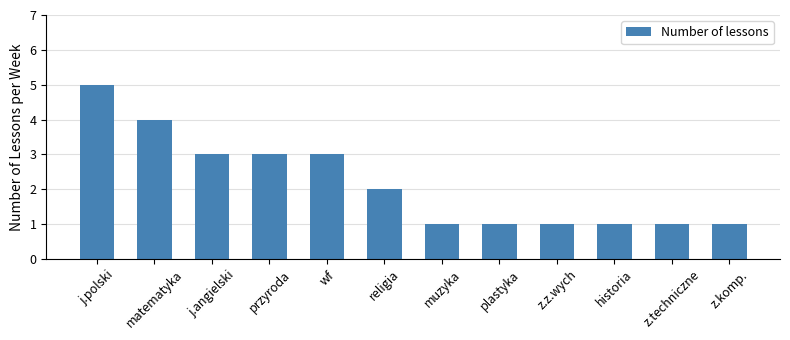

Is it true that the value at z.z.wych is 2?

False